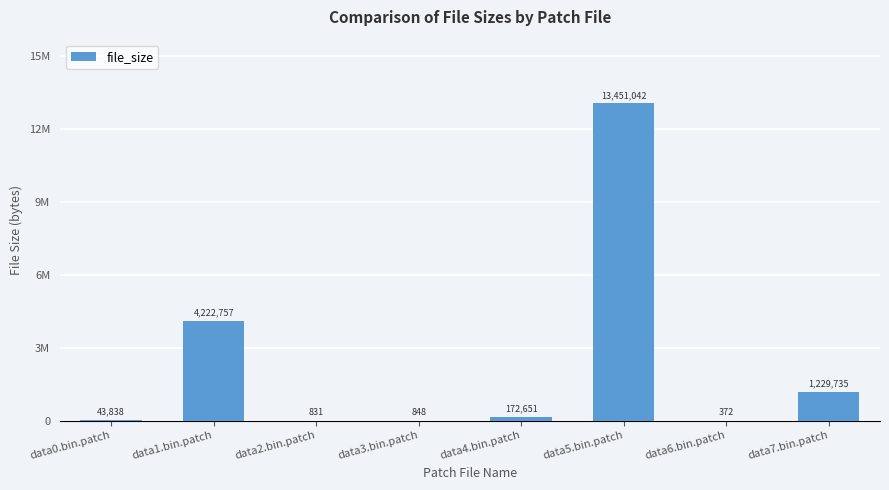

Are the bars horizontal?

No